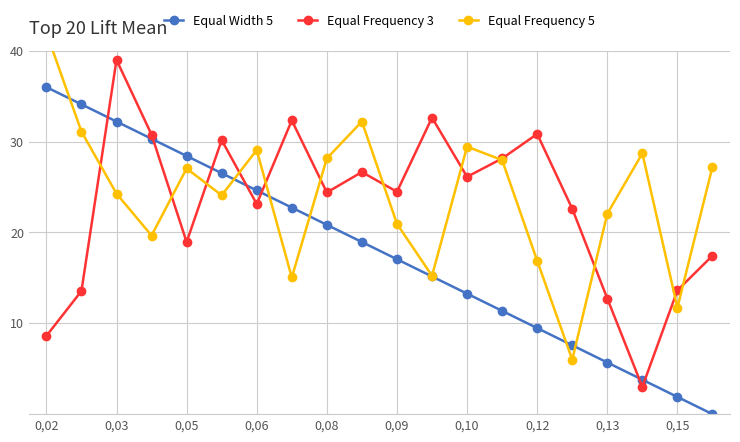

At how many categories does at least one series exceed 18?

19